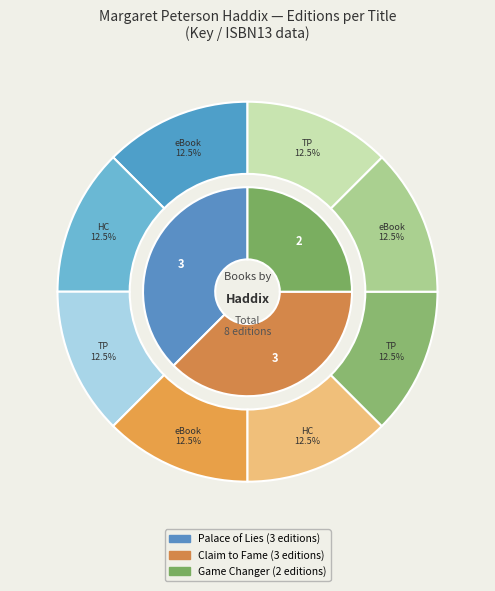

Is there any slice that represents more than half of the pie?

No